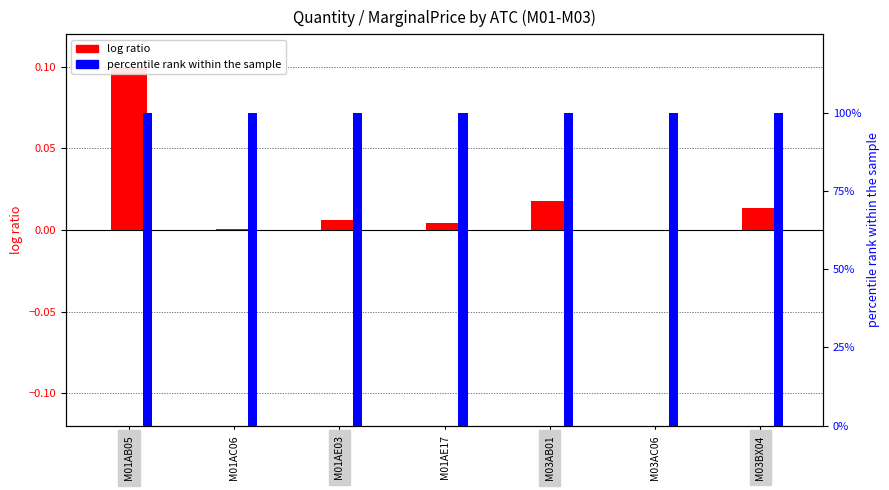

How many data points does each series have?

7